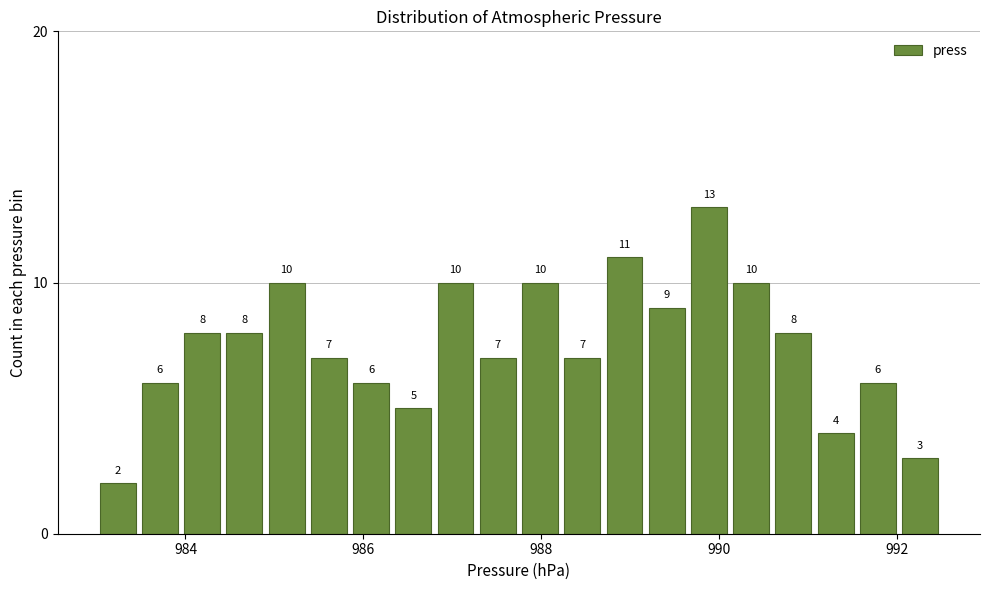

Around what value on the x-axis is the tallest bar? Give the approximate position of its centre, as read against the axis.

989.8